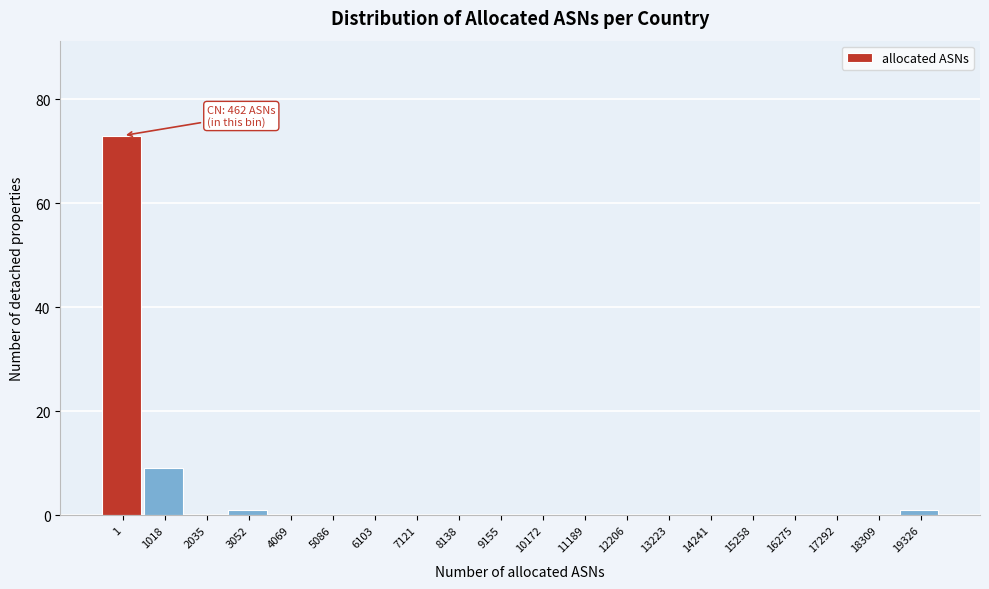

Reading right to left, what are all the values shown in this chart?

19326=1	18309=0	17292=0	16275=0	15258=0	14241=0	13223=0	12206=0	11189=0	10172=0	9155=0	8138=0	7121=0	6103=0	5086=0	4069=0	3052=1	2035=0	1018=9	1=73